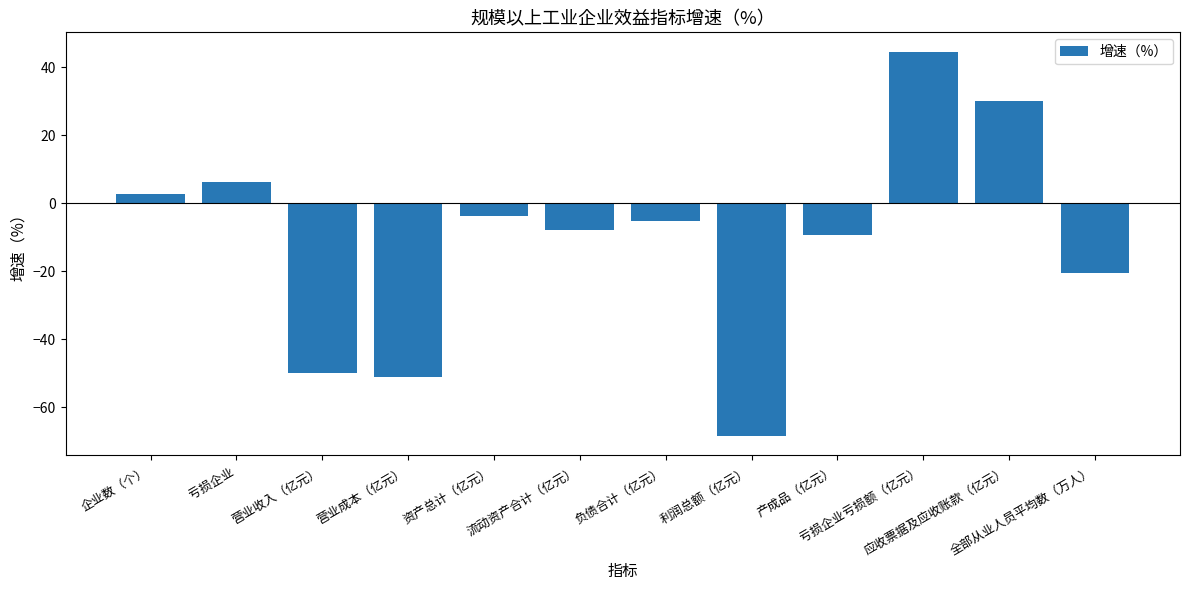

At which label does the data first exceed -5?

企业数（个）